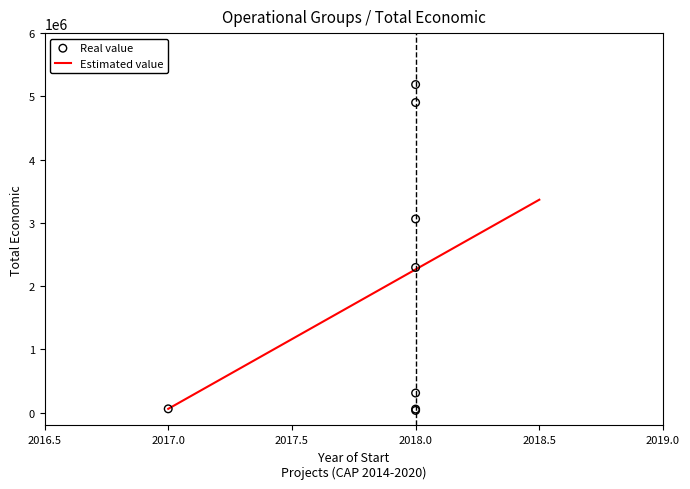

What is the ratio of the value at 2017 to the value at 2018?

1.7